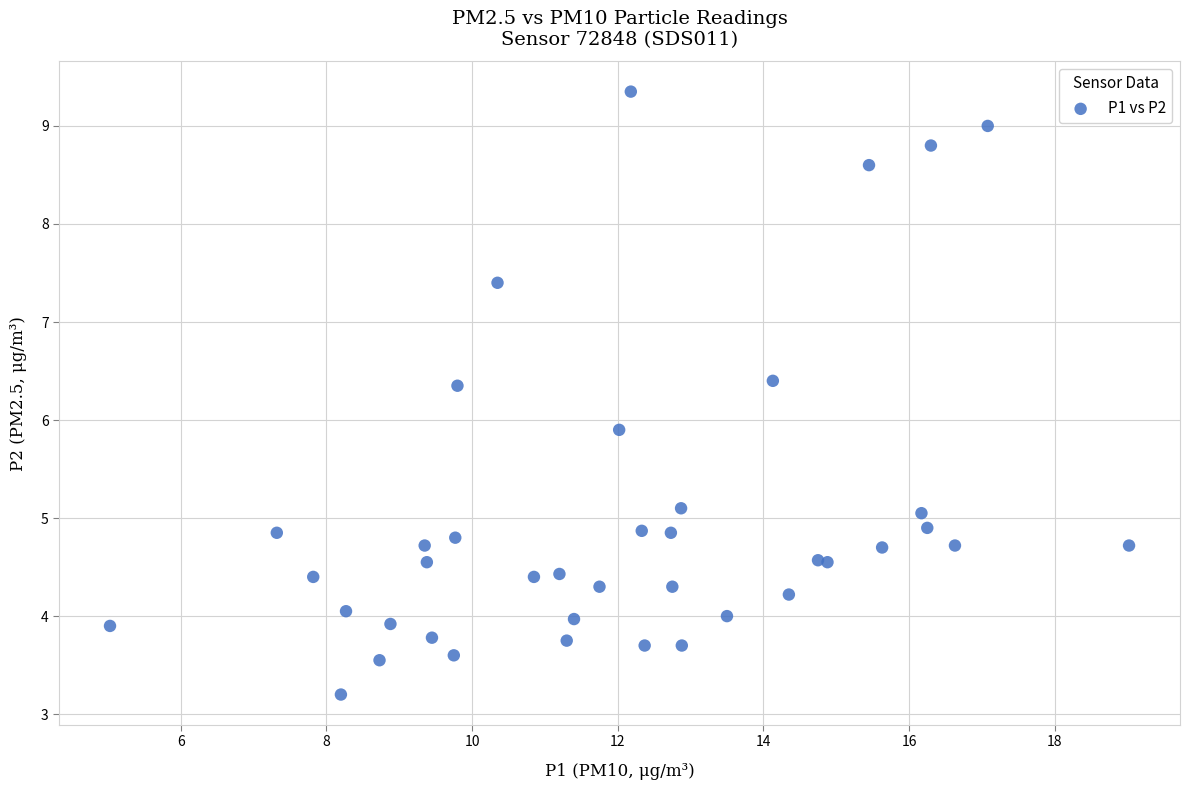

What Y value in the scatter plot is closest to 6?

5.9